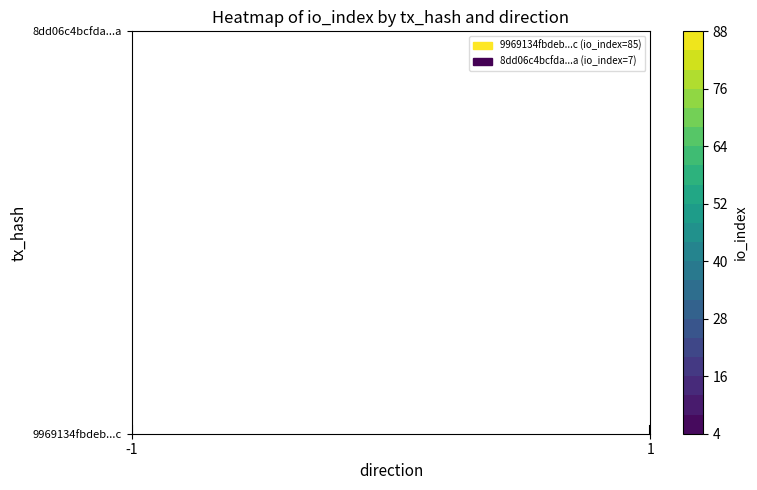

The 9969134fbdeb584ba5f9bd0651ee83c6bfab62c series shows 46 at io_index. True or false?

False